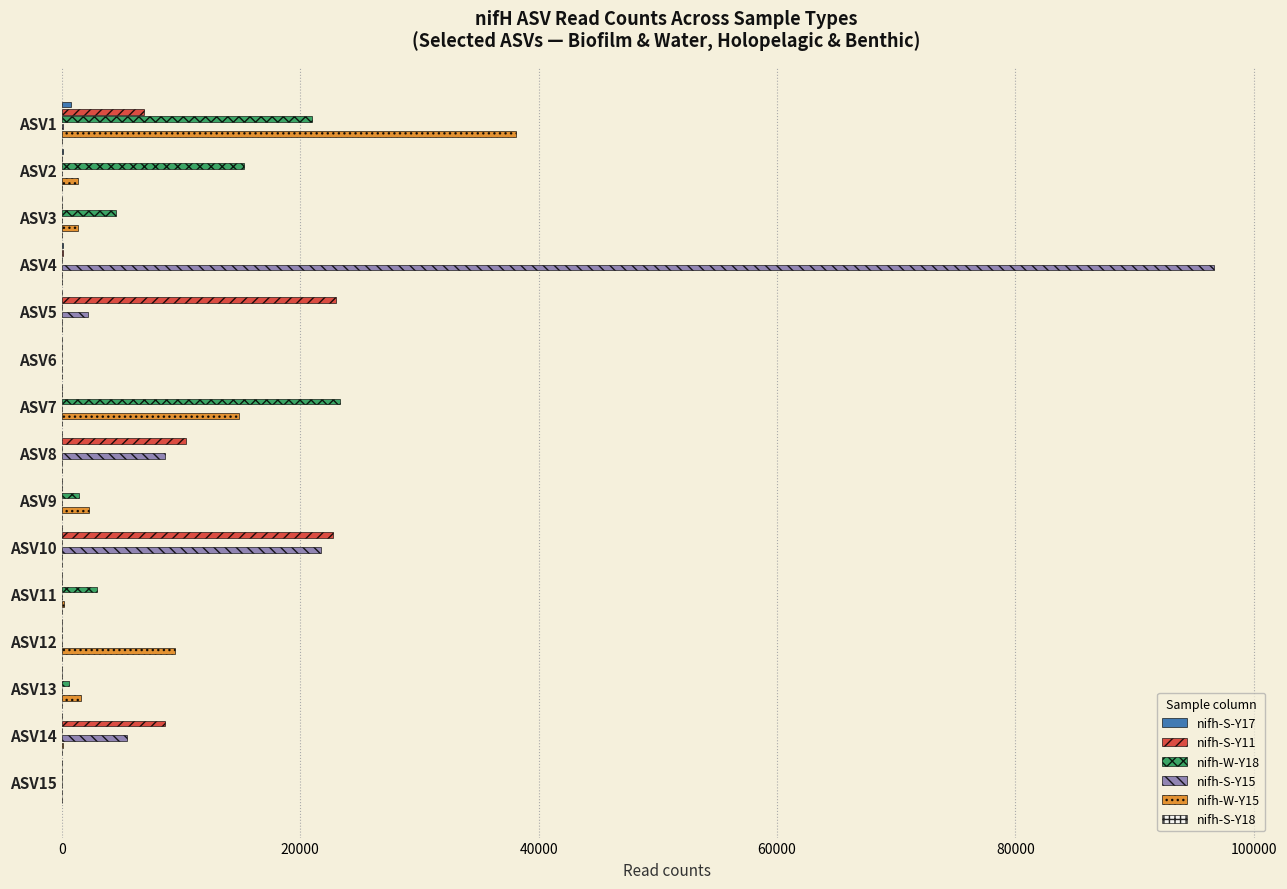

Is it true that nifh-S-Y11 equals 13839 at ASV3?

False